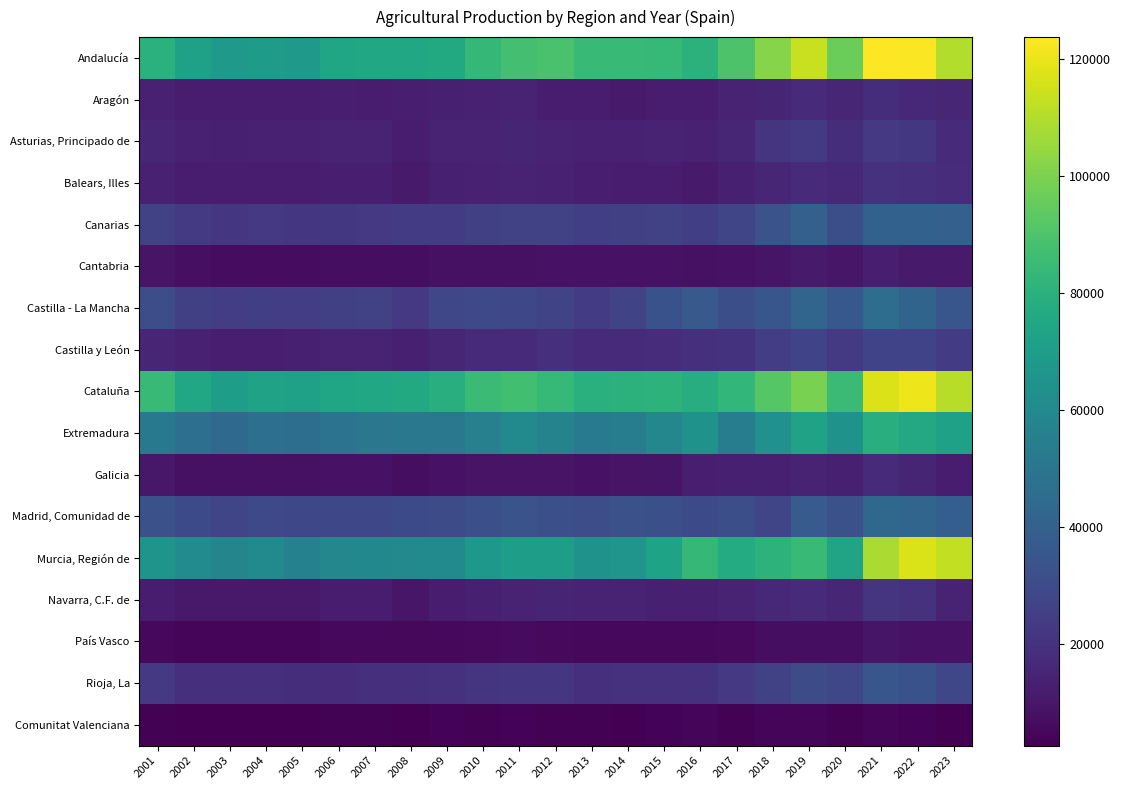

At which category is the sum across all series the highest?

2021